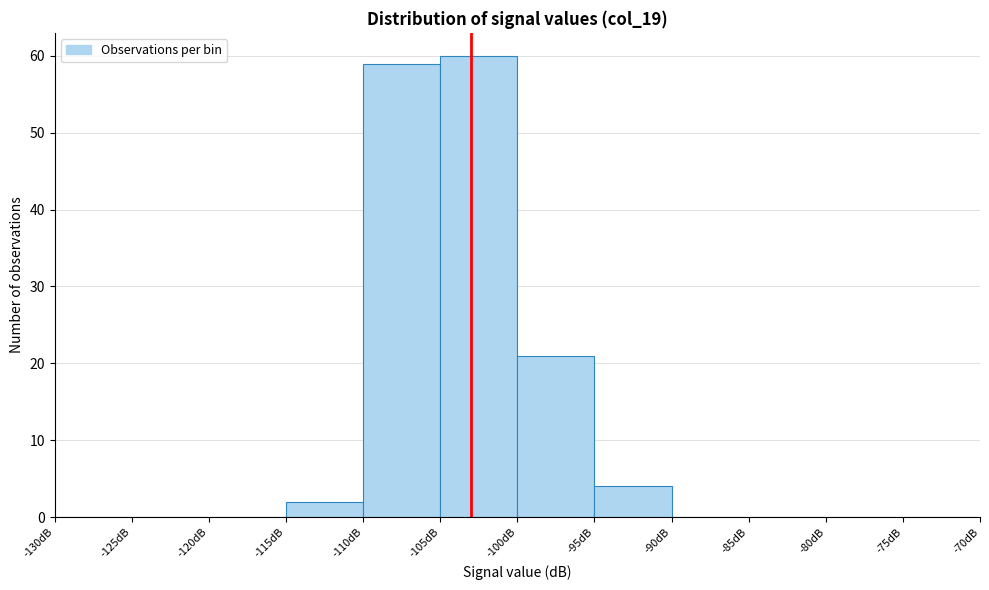

Which range on the x-axis has the tallest bar?

-105 to -100